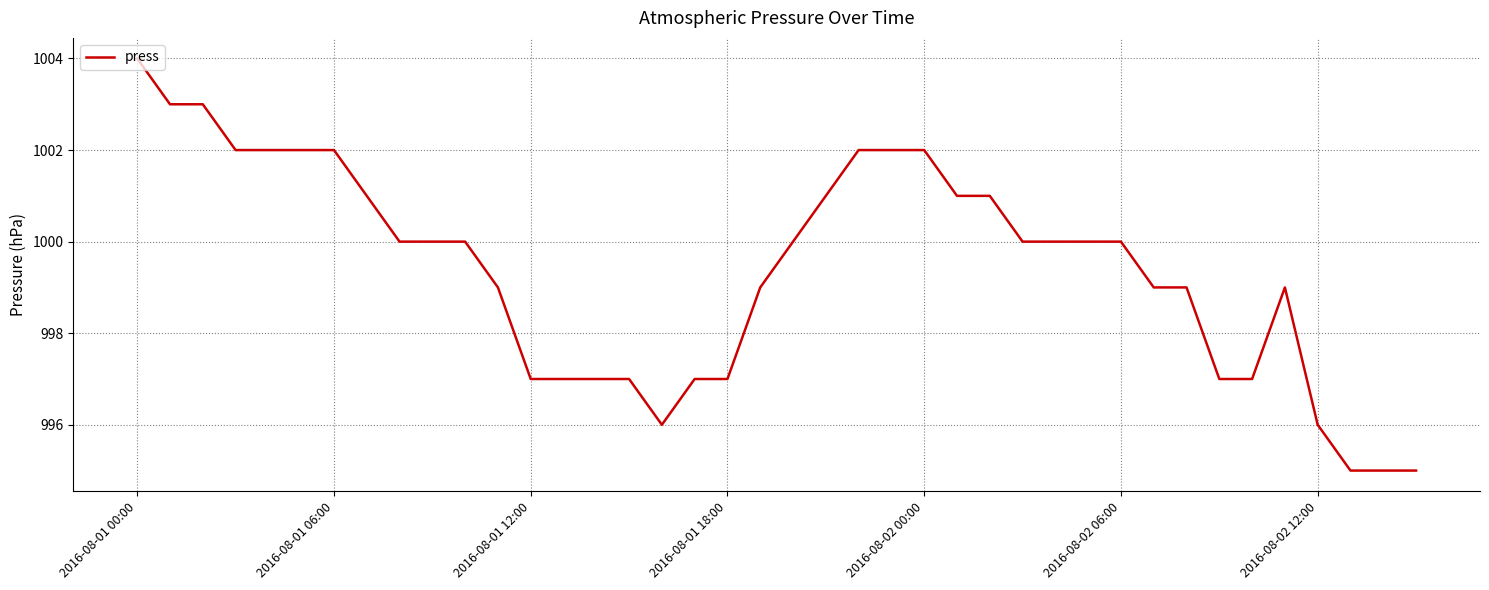

Does the chart have visible grid lines?

Yes